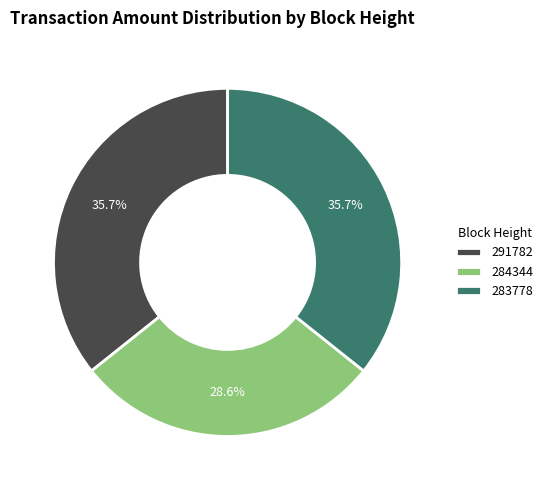

What is the smallest slice in the pie chart?

284344